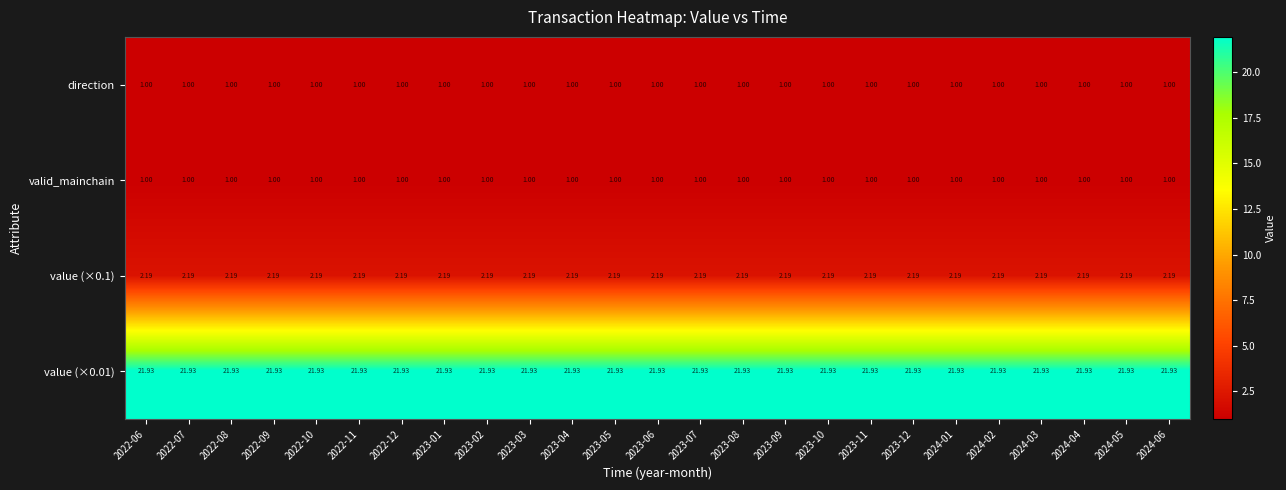

What is the greatest value displayed?

21.9